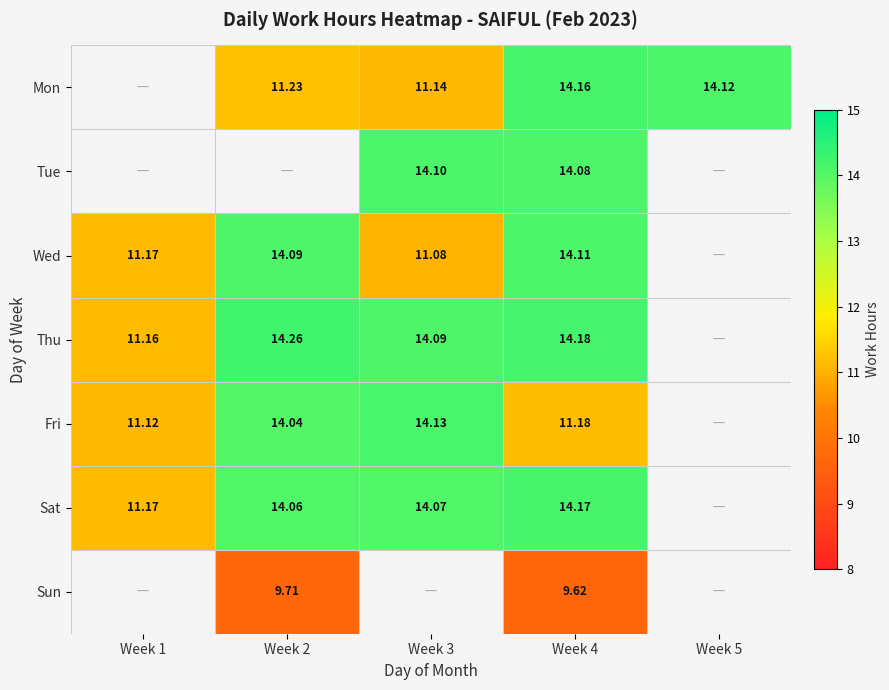

Between Week 4 and Week 2, which is larger?

Week 4